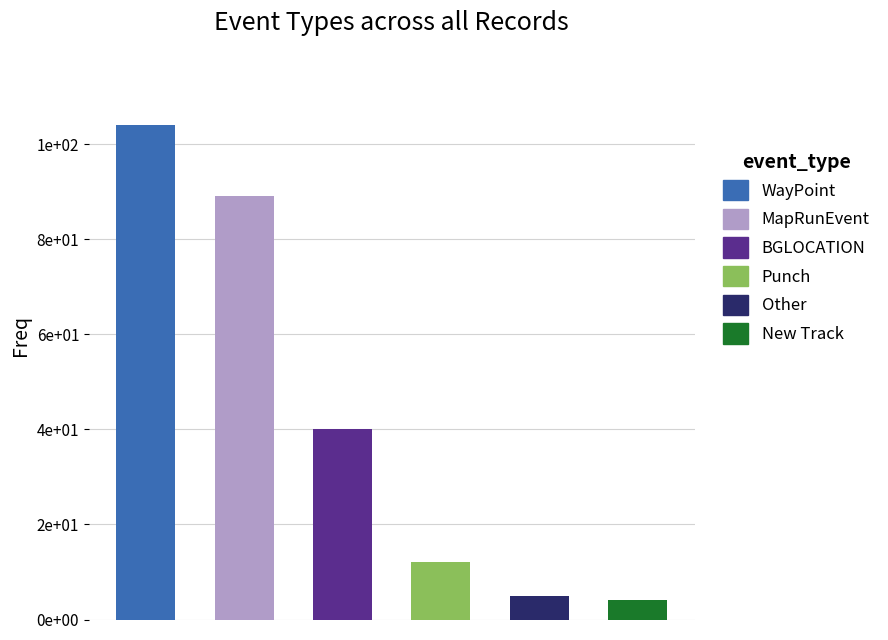

Is it true that the value at Punch is 20?

False